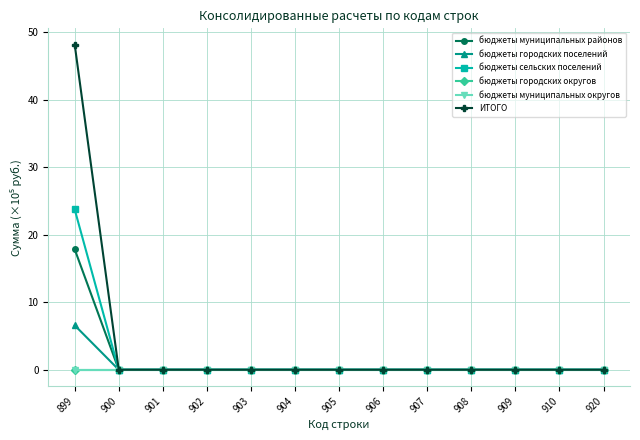

Does the chart have visible grid lines?

Yes